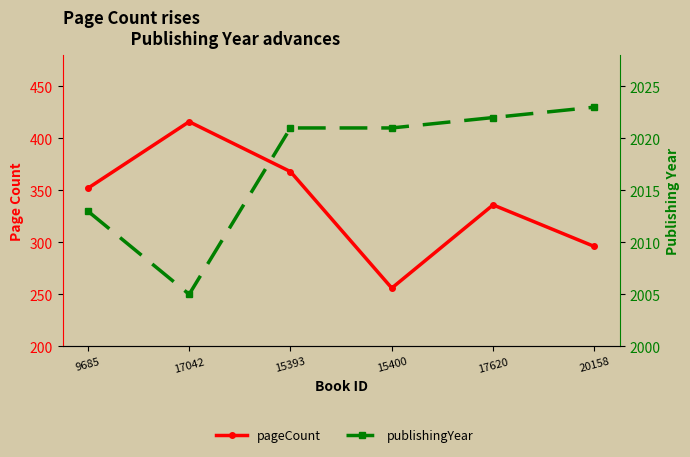

True or false: pageCount and publishingYear cross at least once.

False